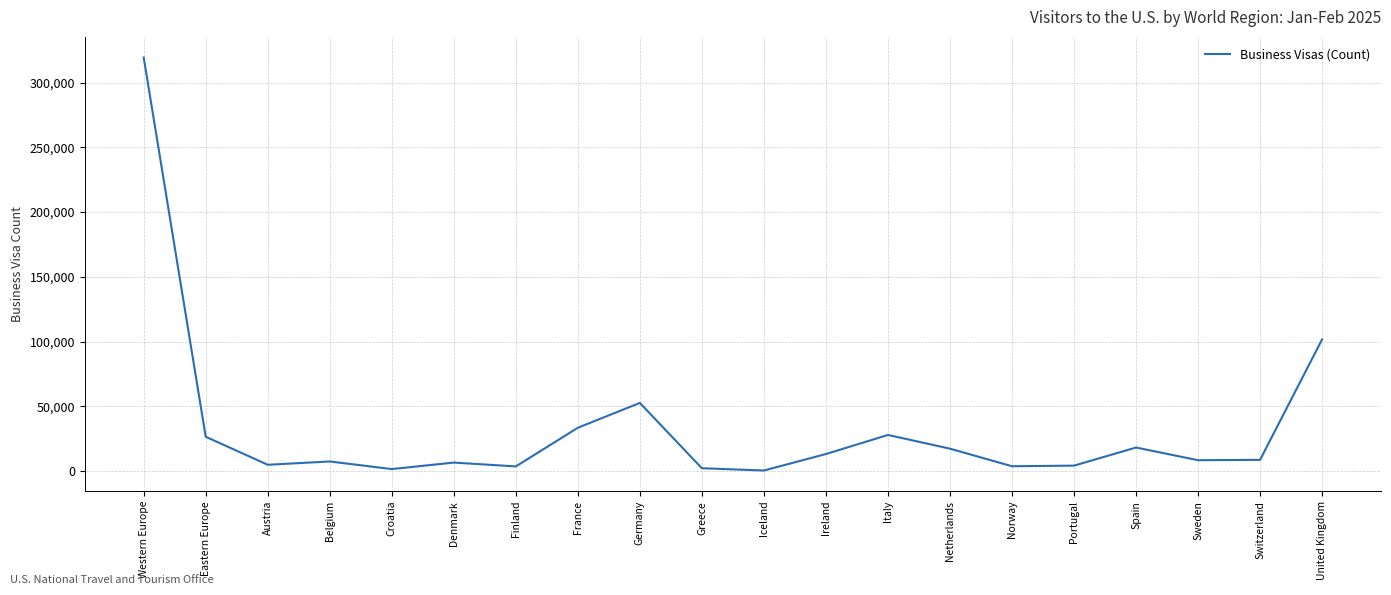

Between Netherlands and United Kingdom, which is larger?

United Kingdom